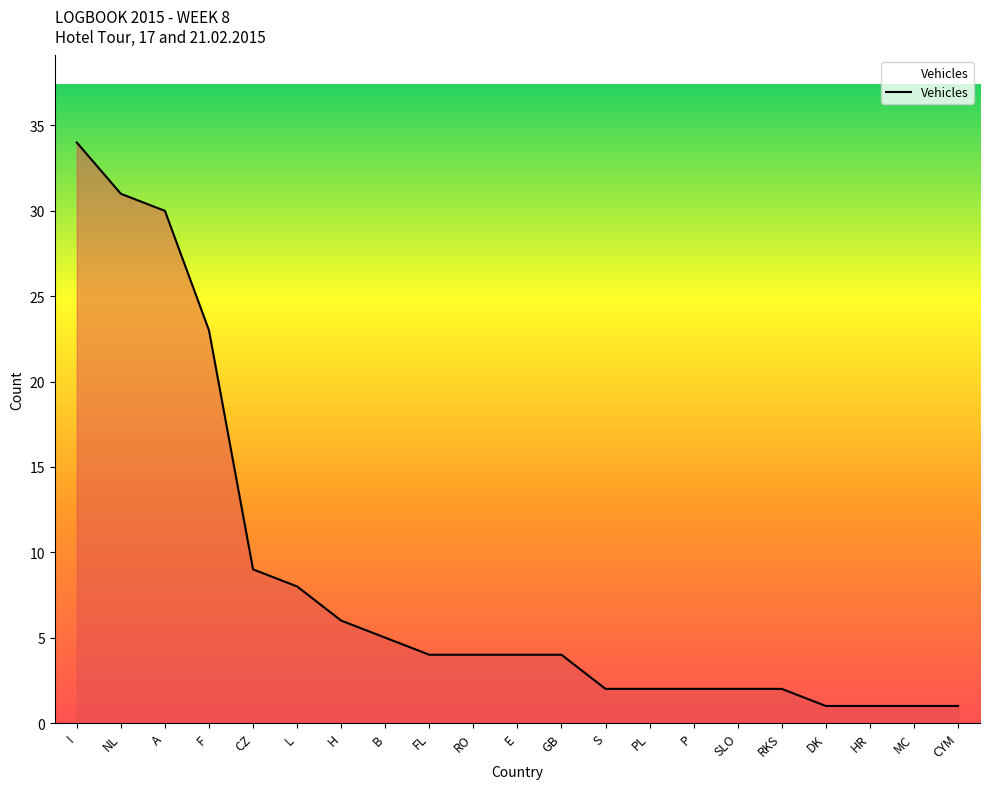

What is the ratio of the value at FL to the value at PL?

2.0